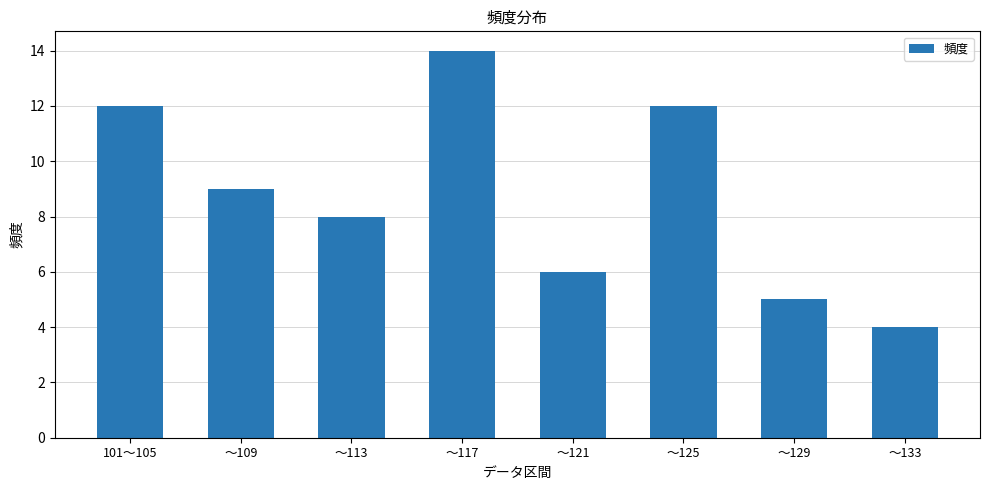

What position from the right is 101～105?

8